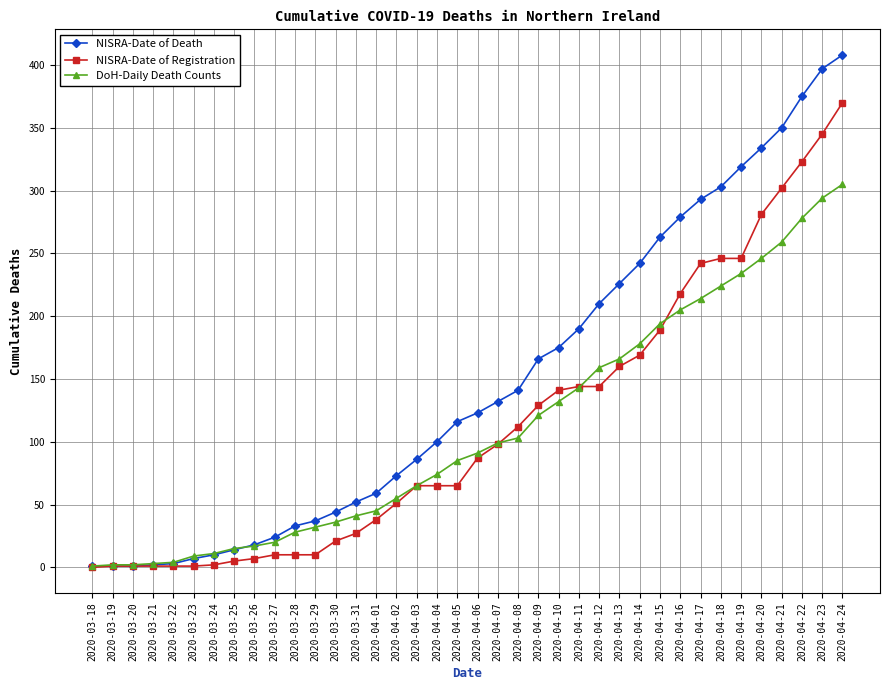

Does the chart display data point markers on the line(s)?

Yes